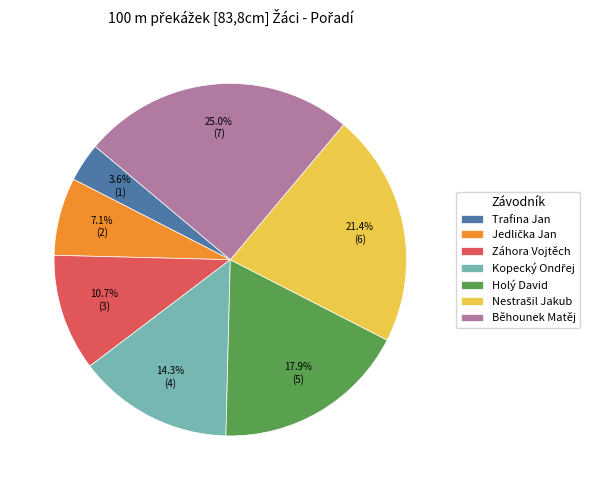

What percentage is the Běhounek Matěj slice, to the nearest percent?

25%